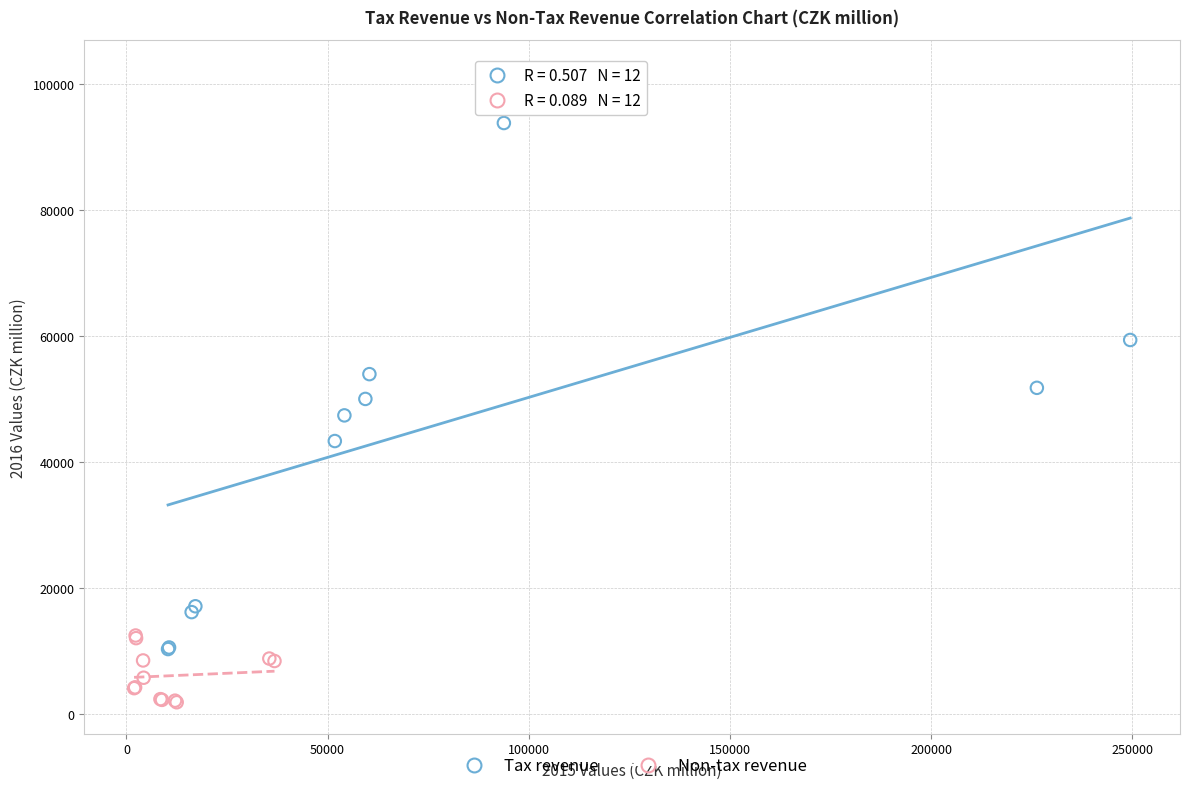

What are all the series names shown in the legend?

Tax revenue, Non-tax revenue